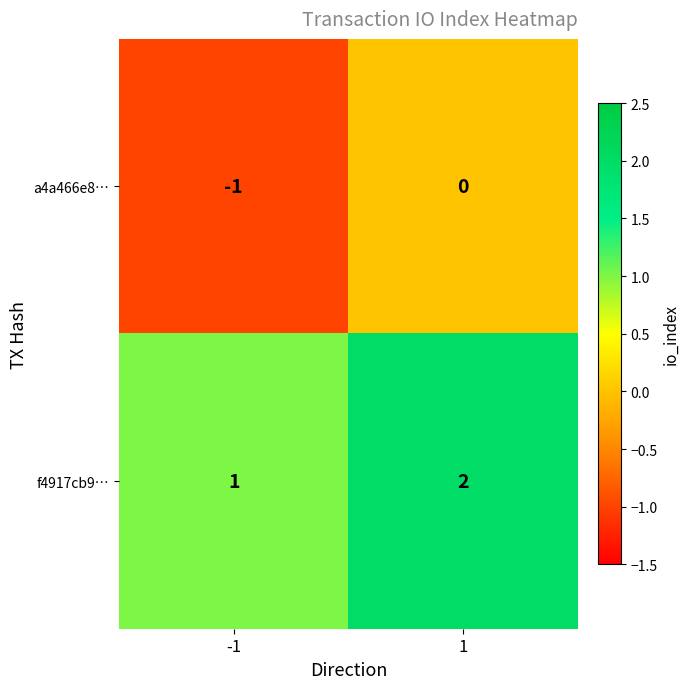

True or false: a4a466e8… has a value of 1 at 1.

False